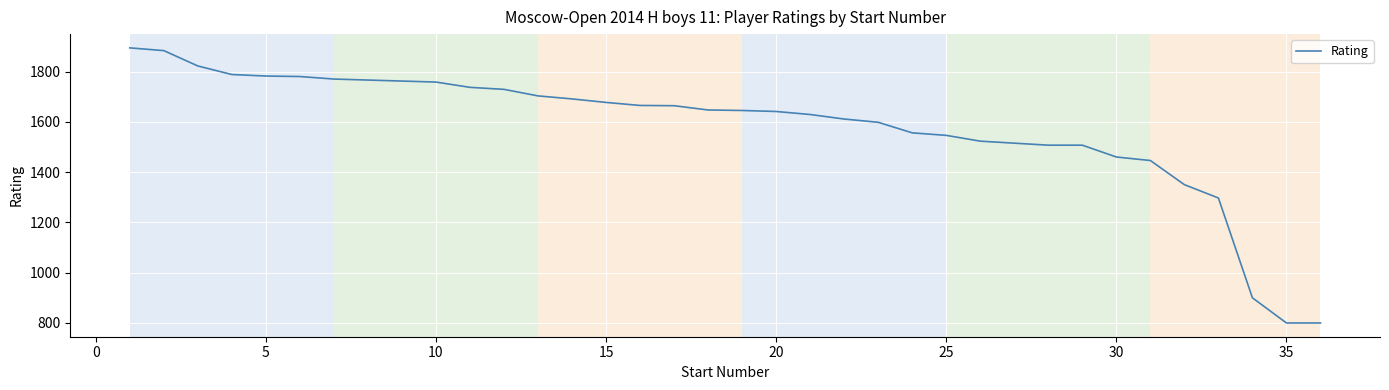

What is the difference between the maximum and minimum values?

1094